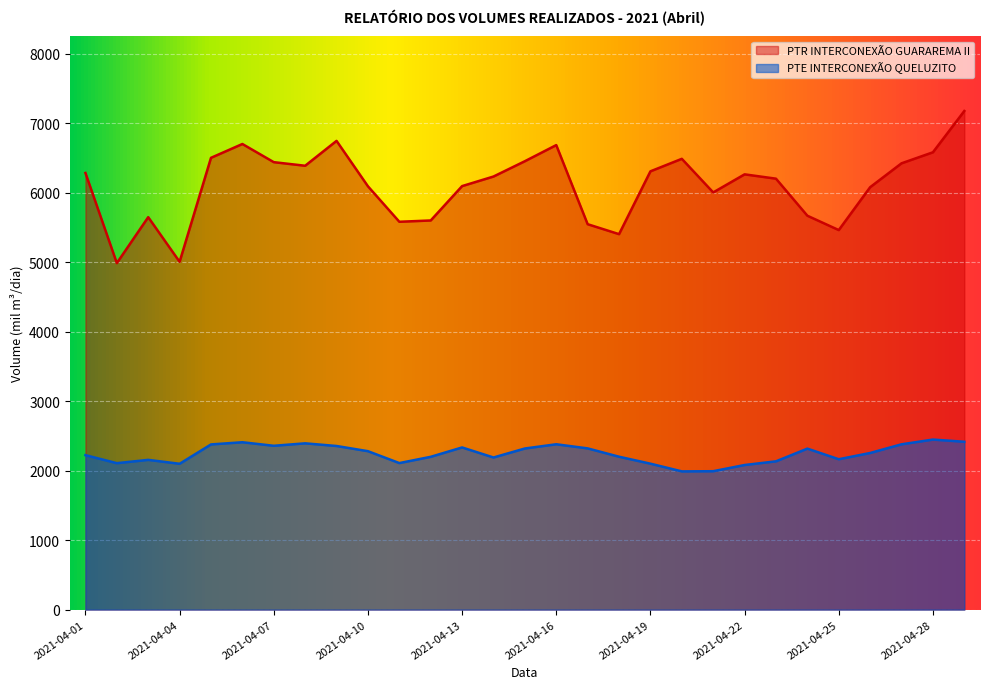

True or false: PTE INTERCONEXÃO QUELUZITO and PTR INTERCONEXÃO GUARAREMA II cross at least once.

False